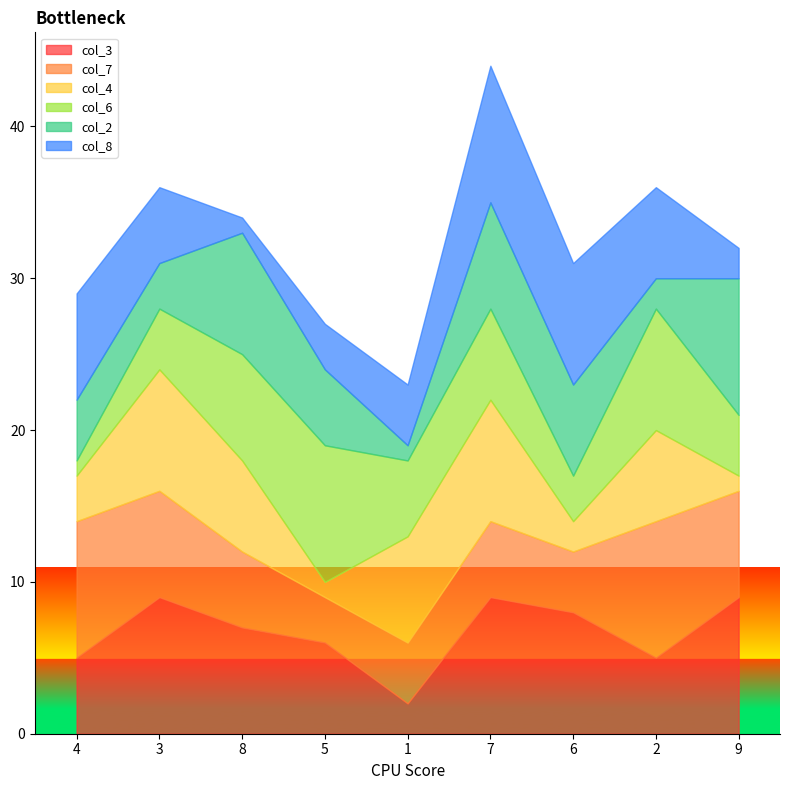

How many distinct data groups are displayed?

6